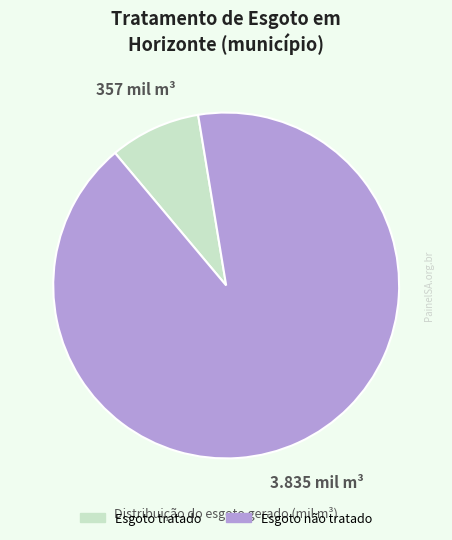

Which category accounts for the majority?

Esgoto não tratado